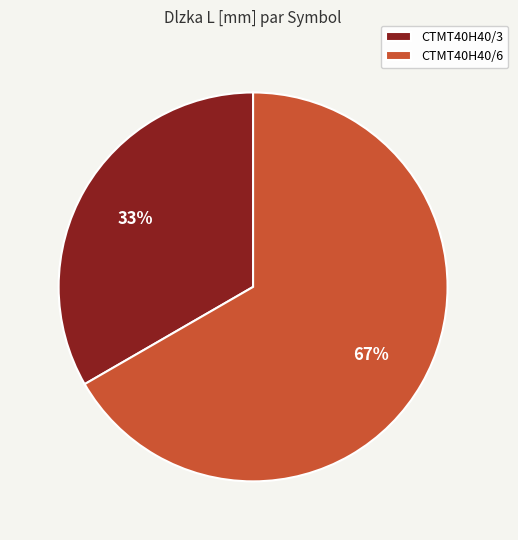

Which category accounts for the majority?

CTMT40H40/6